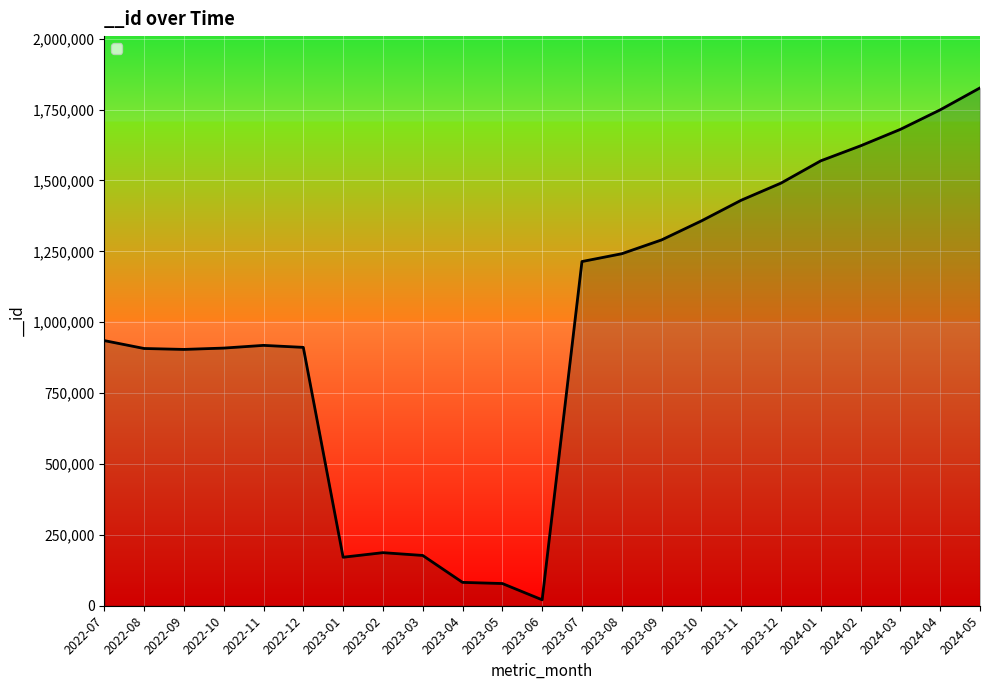

What position from the right is 2023-11?

7